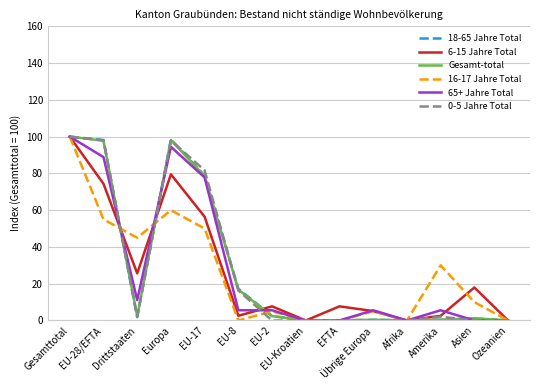

At which category does 16-17 Jahre Total reach its first local peak?

Europa